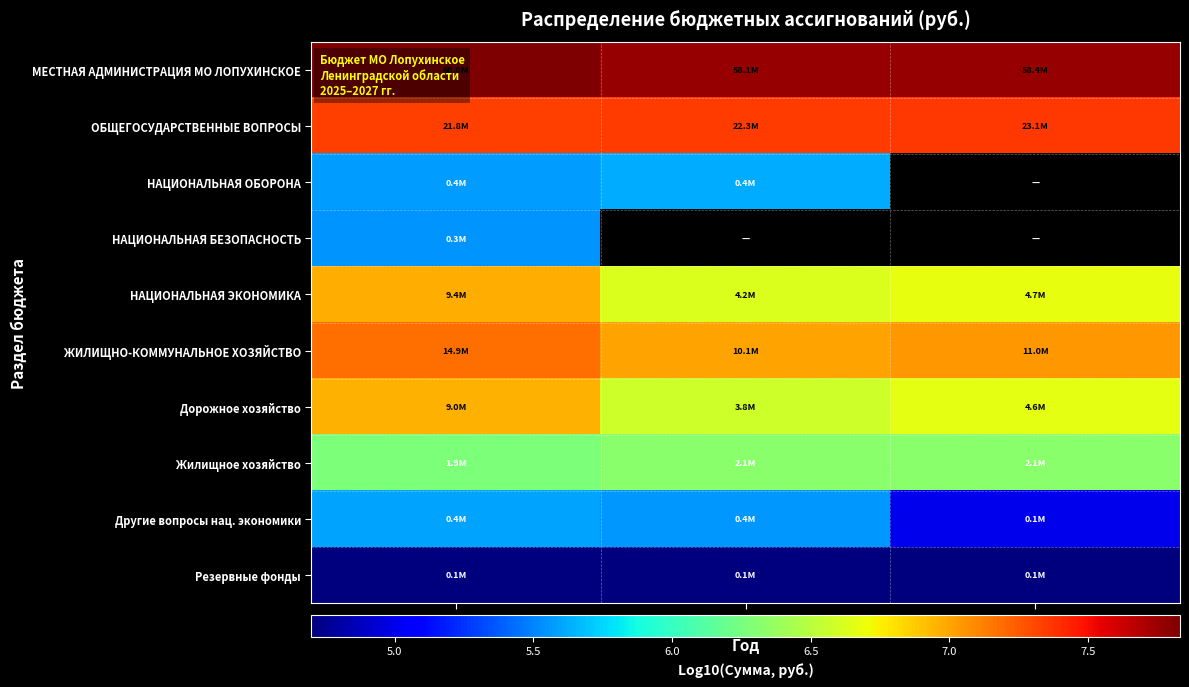

How many values in НАЦИОНАЛЬНАЯ ОБОРОНА are above zero?

2